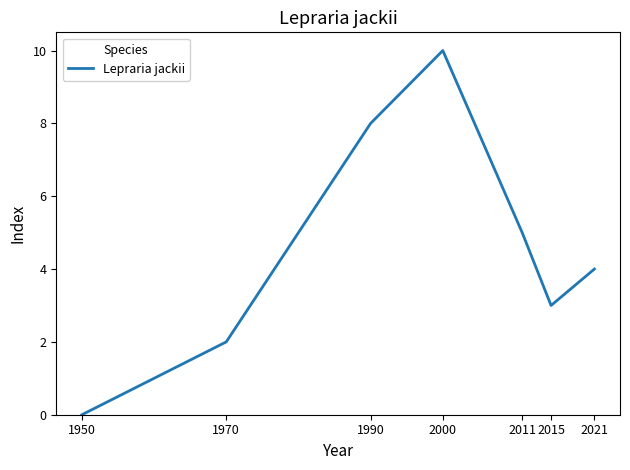

How many positive values are there?

6